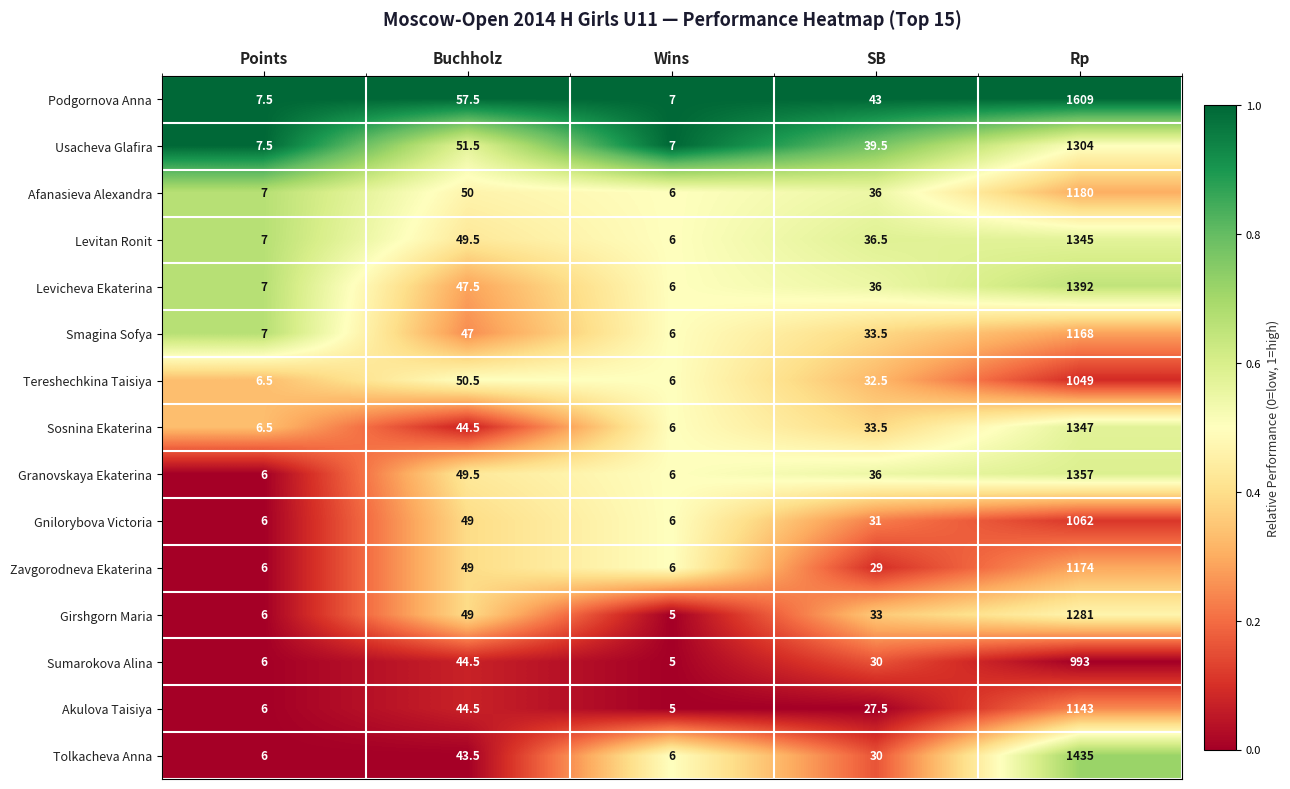

How many categories are shown in the chart?

5